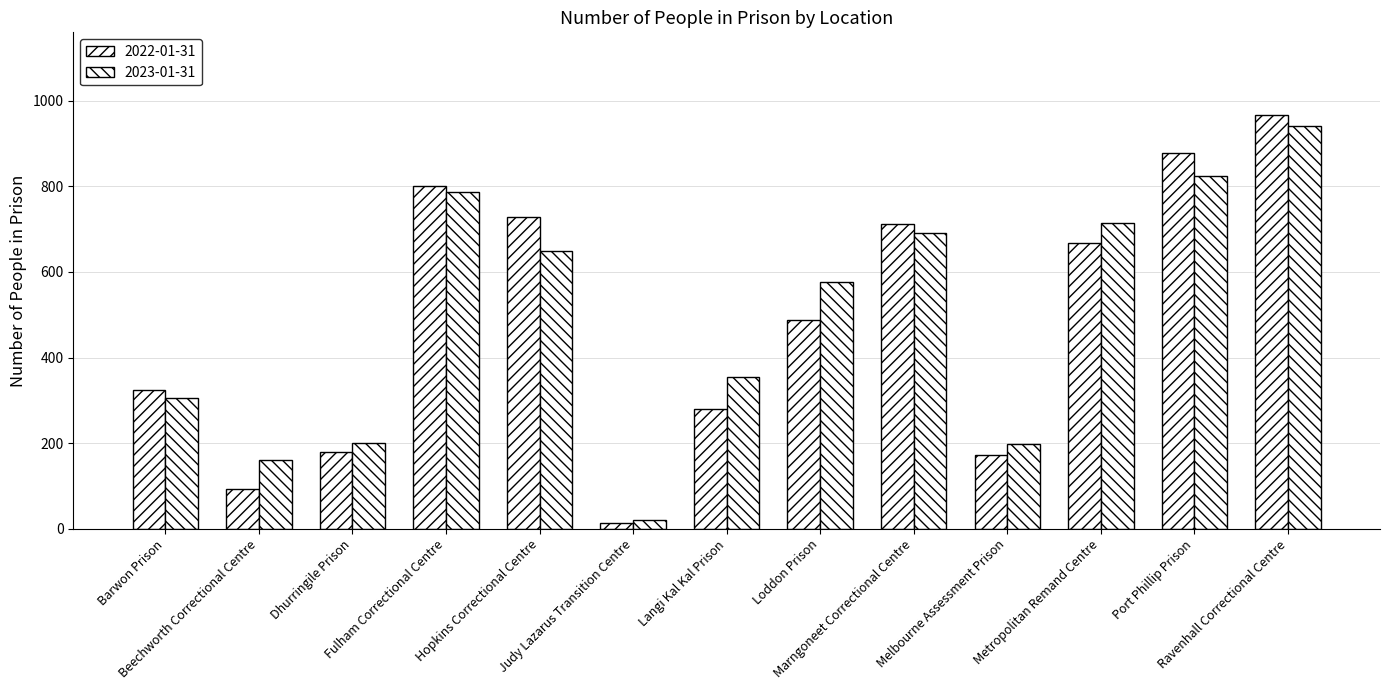

True or false: 2022-01-31 has a value of 263 at Dhurringile Prison.

False